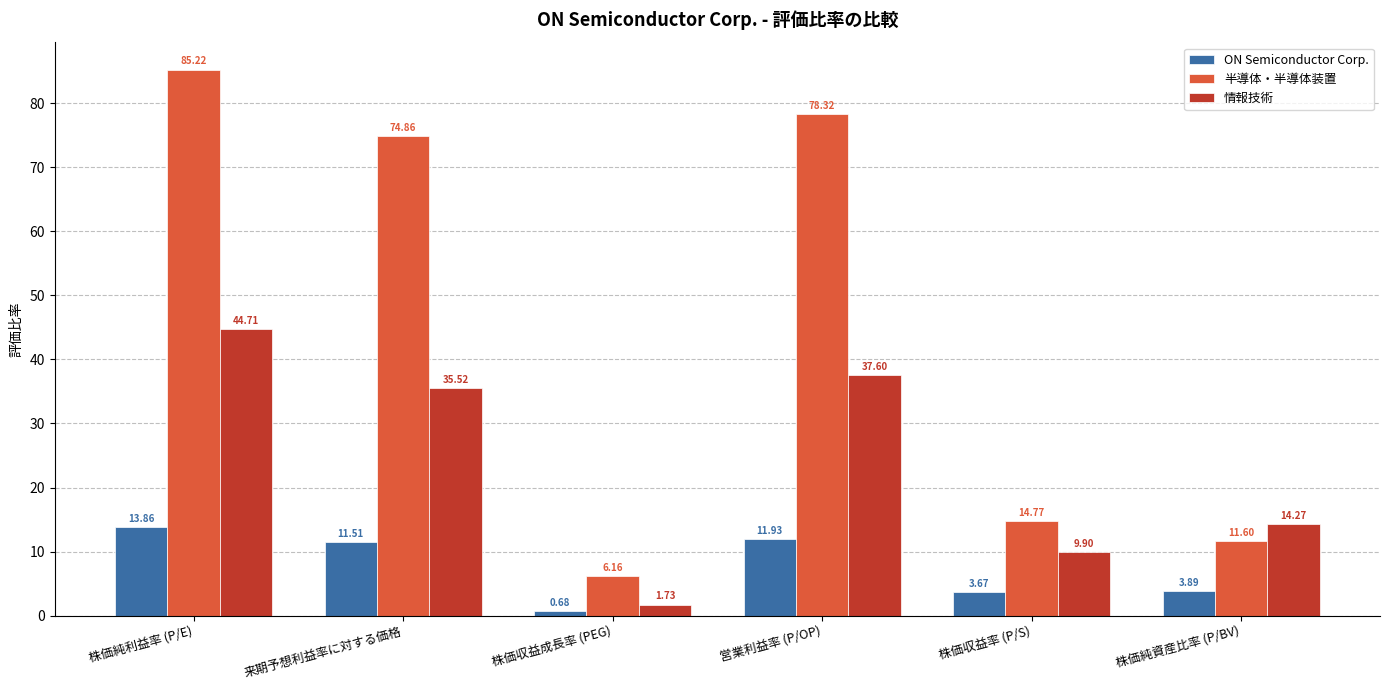

Count the number of data series in this chart.

3